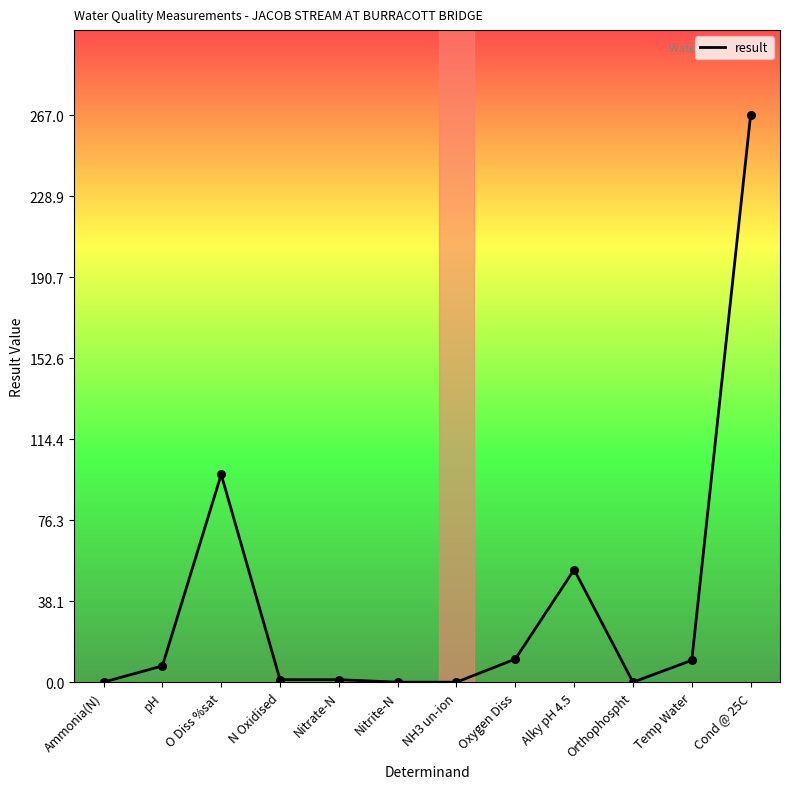

Which has a higher value, Temp Water or NH3 un-ion?

Temp Water